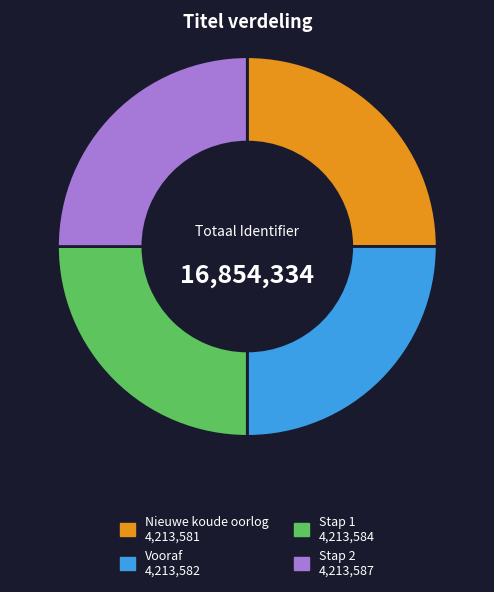

The Stap 1 slice represents 12% of the pie. True or false?

False